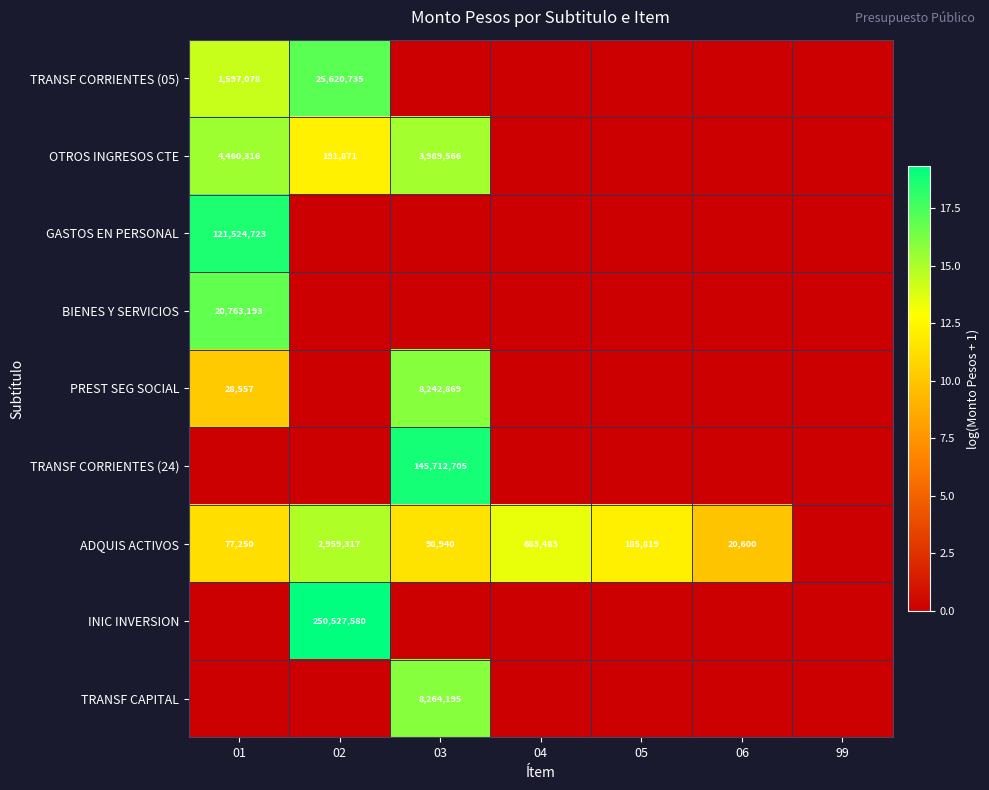

The ADQUIS ACTIVOS series shows 8.1 at 02. True or false?

False